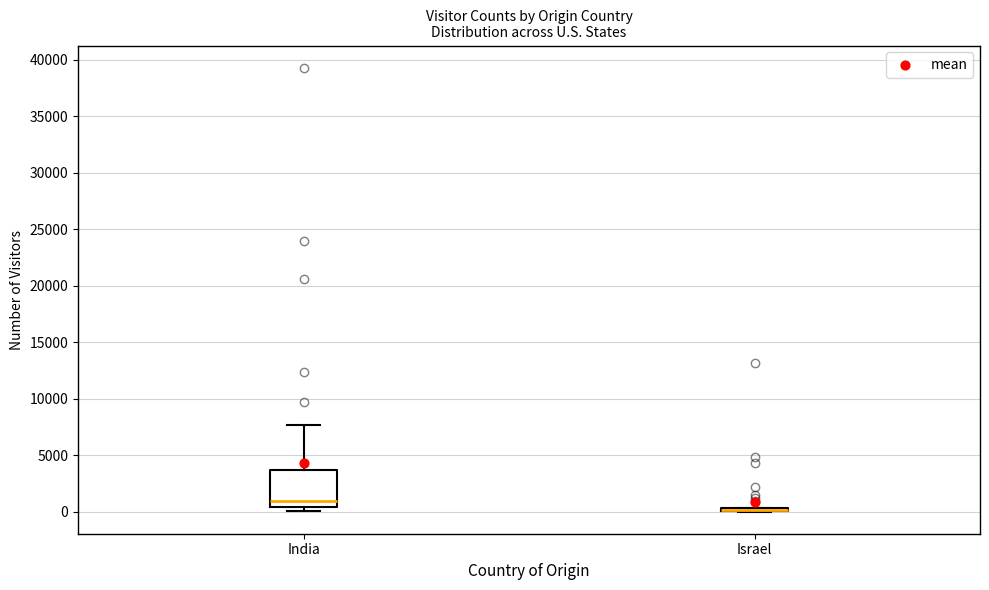

Reading left to right, transcribe this box plot: for each box, give where its median line is, the range the box spans, and where its two whiskers end, as read against the y-axis. The values are not printed on the chart, so give them approximately, as read against the axis.

India: median 1000, box 500 to 3500, whiskers 0 to 7500
Israel: box collapsed to a line at 0, whiskers 0 to 500